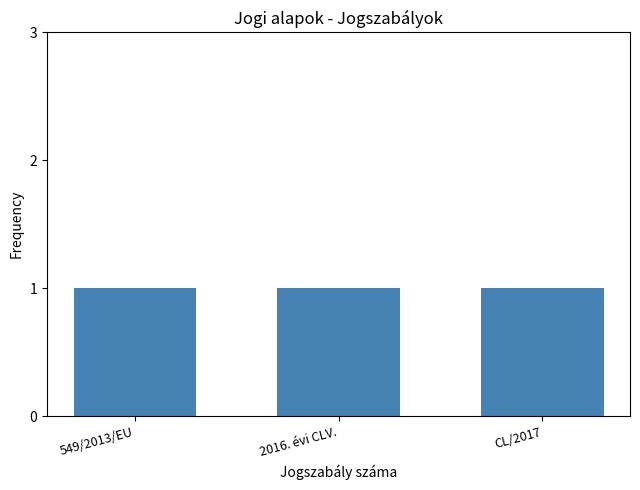

What is the value of the 1st bar from the left?

1